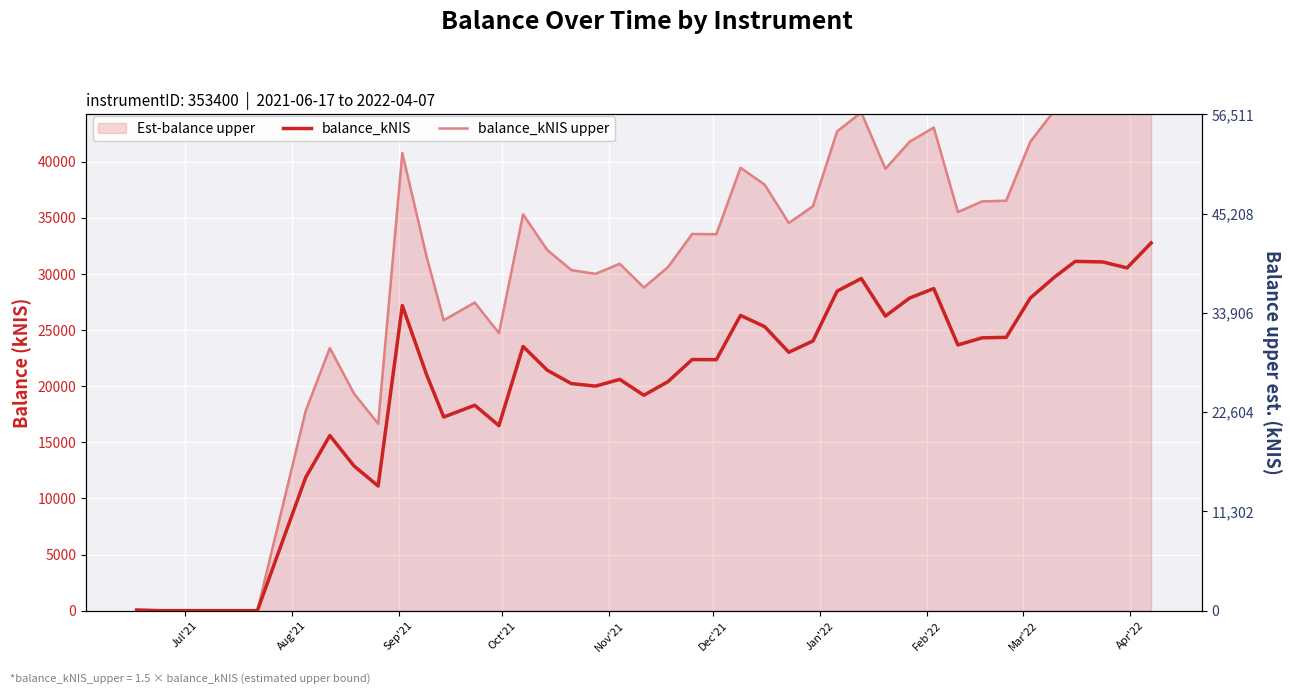

Rank the series by their average value, from lowest to highest.

balance_kNIS, balance_kNIS upper